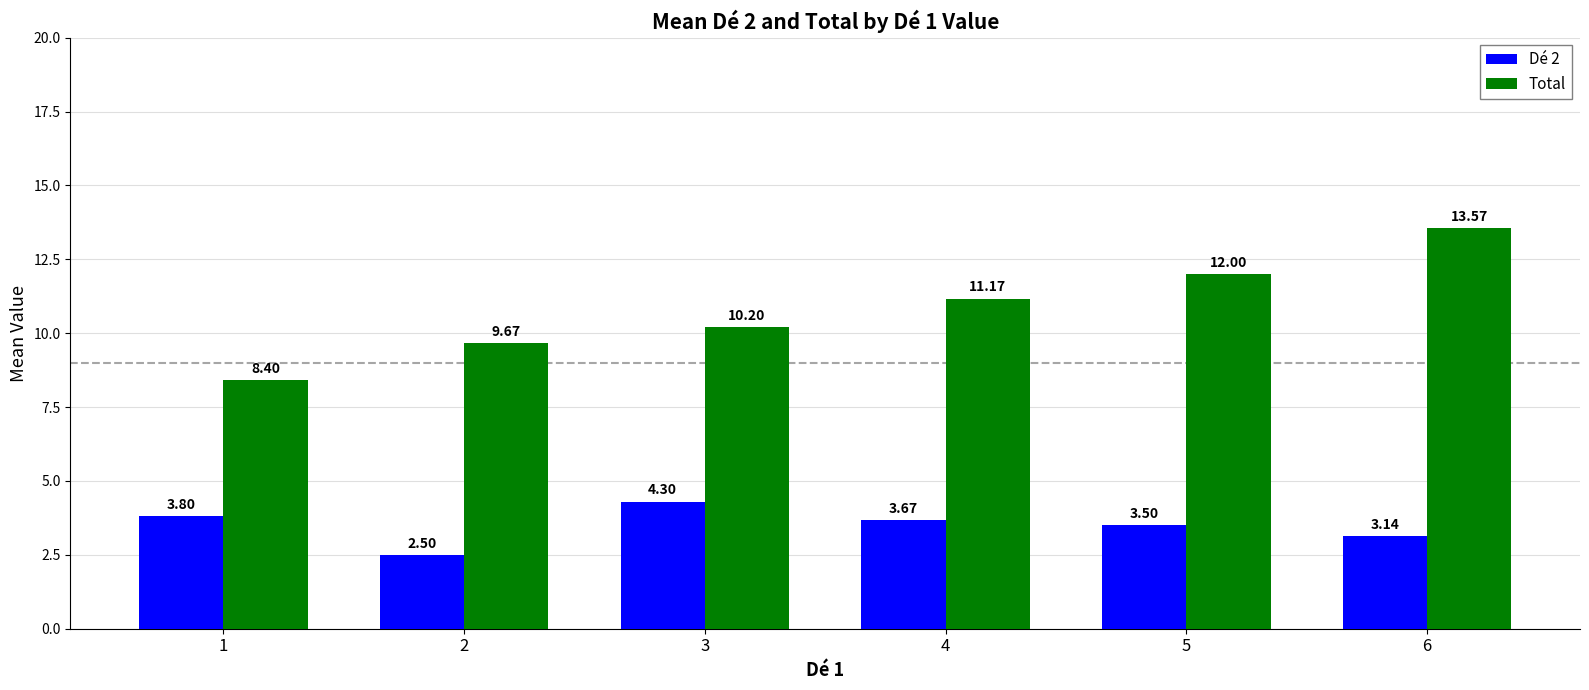

What is the difference between the second highest and second lowest values in the Total series?

2.3